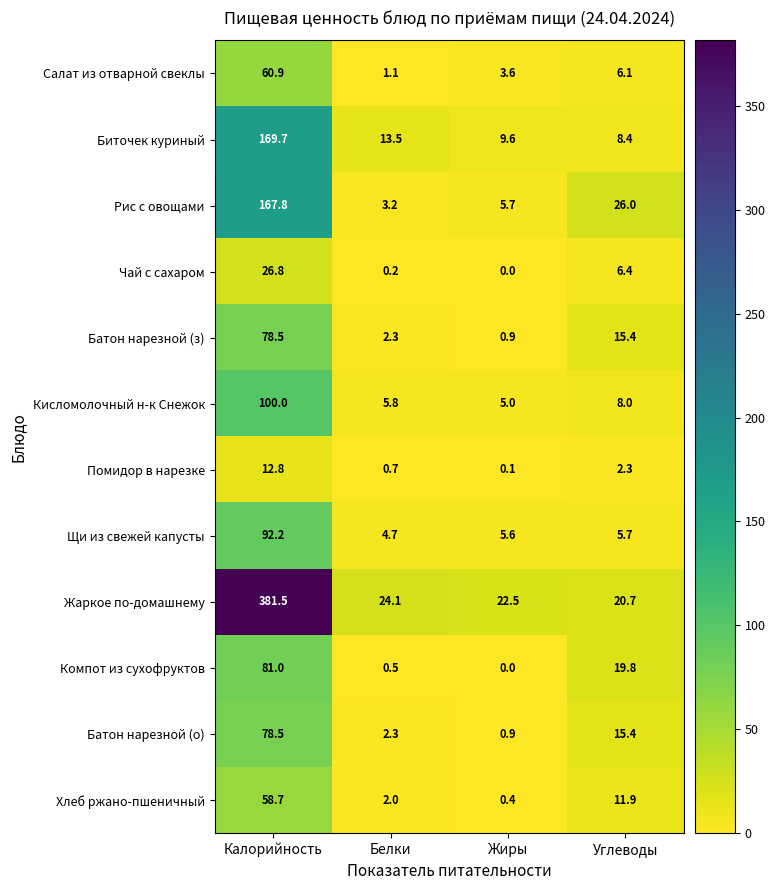

List the labels in order of Жаркое по-домашнему value, smallest first.

Углеводы, Жиры, Белки, Калорийность